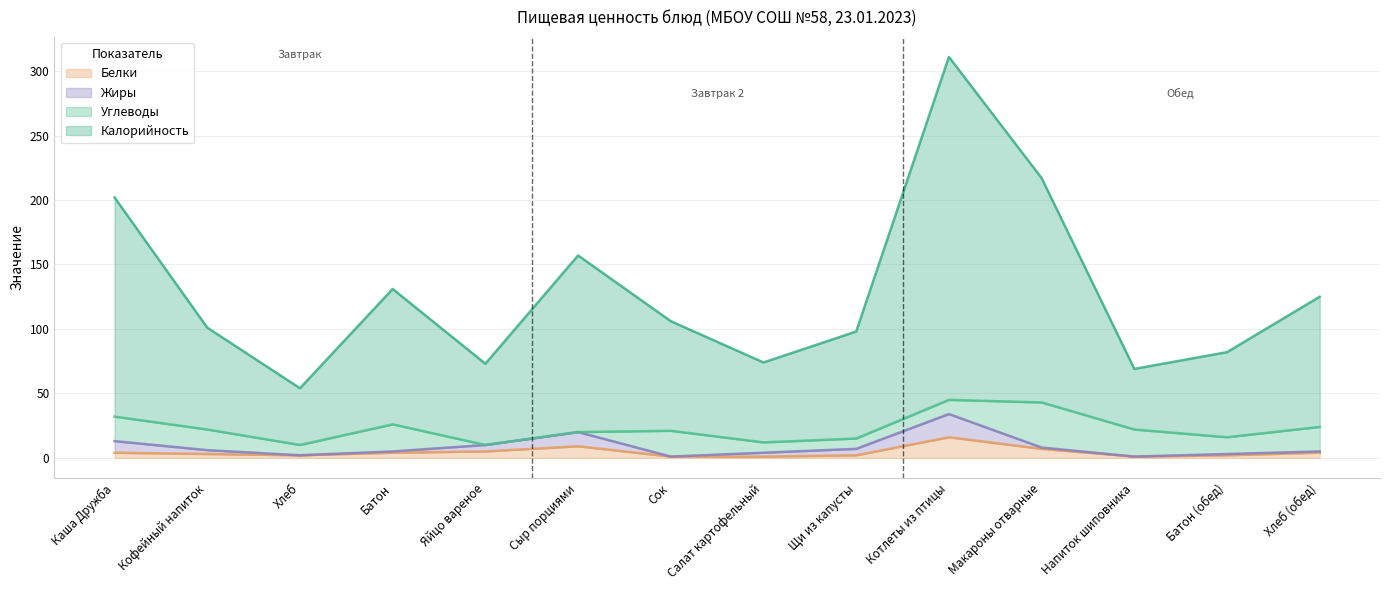

How many lines are shown in the chart?

4